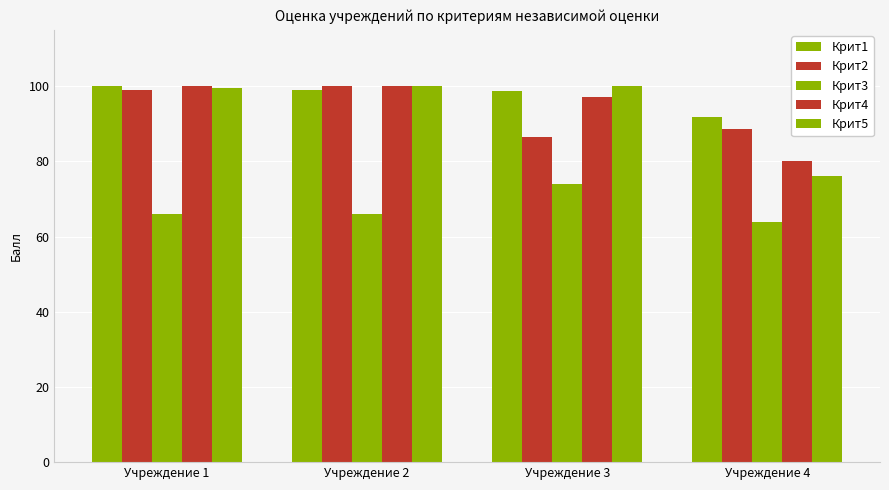

List the labels in order of Крит2 value, largest first.

Учреждение 2, Учреждение 1, Учреждение 4, Учреждение 3